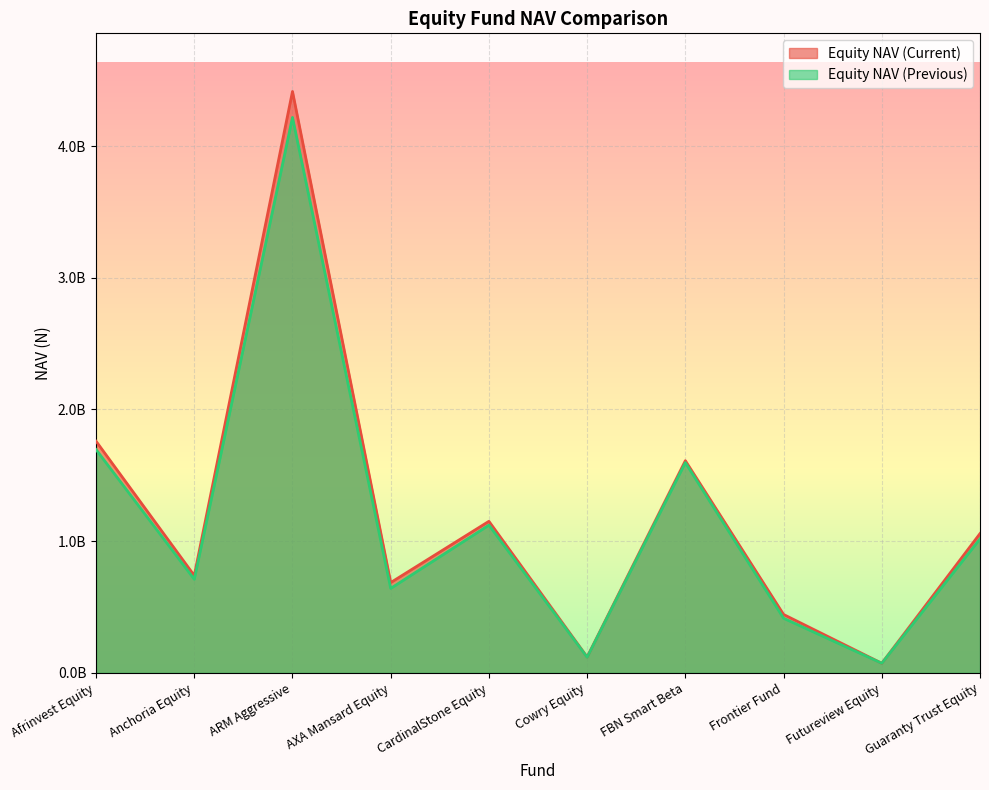

What position from the left is CardinalStone Equity?

5